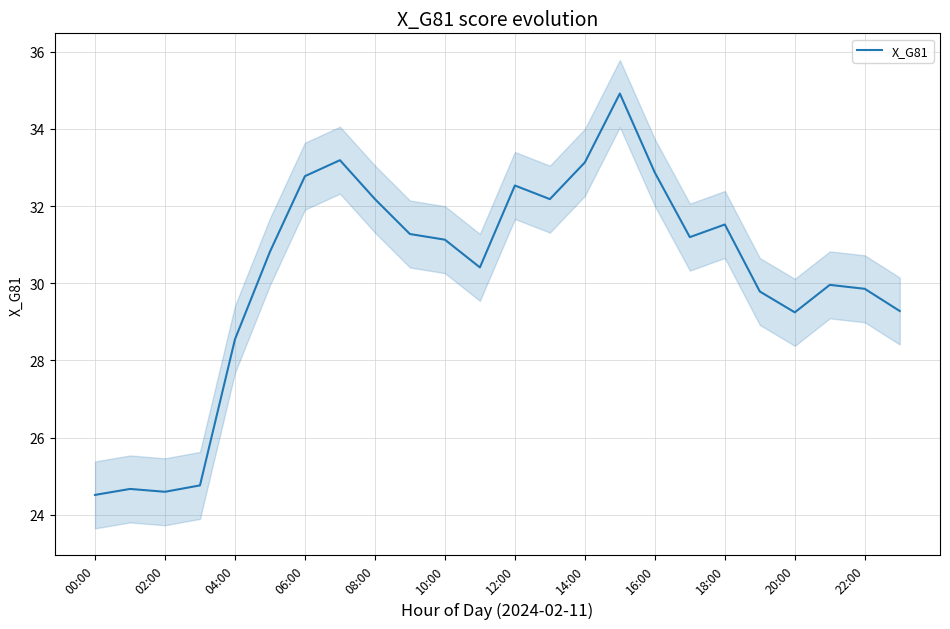

True or false: X_G81 has a value of 32.5 at 12:00.

True